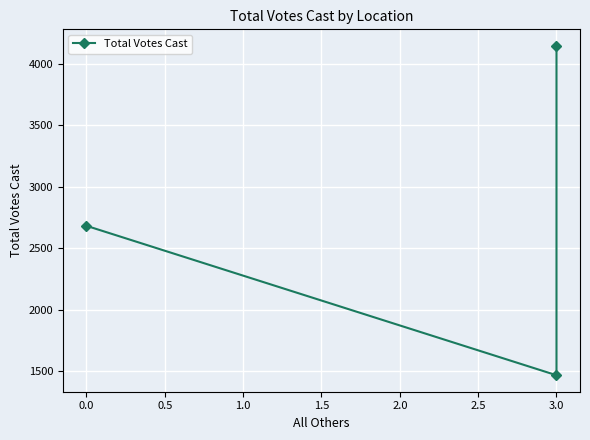

What is the greatest value displayed?

4149